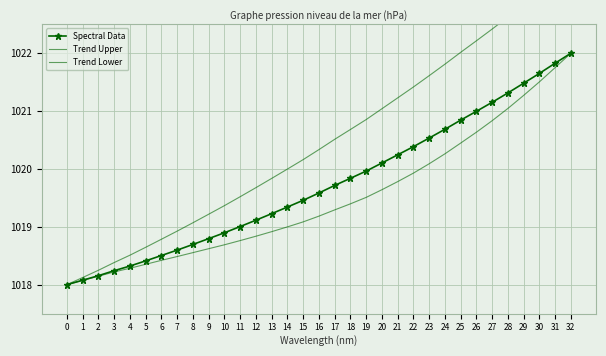

Reading right to left, extract all data points from this chart.

Spectral Data: 32=1022.0	31=1021.8	30=1021.7	29=1021.5	28=1021.3	27=1021.2	26=1021.0	25=1020.8	24=1020.7	23=1020.5	22=1020.4	21=1020.2	20=1020.1	19=1020.0	18=1019.8	17=1019.7	16=1019.6	15=1019.5	14=1019.3	13=1019.2	12=1019.1	11=1019.0	10=1018.9	9=1018.8	8=1018.7	7=1018.6	6=1018.5	5=1018.4	4=1018.3	3=1018.2	2=1018.2	1=1018.1	0=1018.0
Trend Upper: 32=1023.5	31=1023.3	30=1023.1	29=1022.8	28=1022.6	27=1022.4	26=1022.2	25=1022.0	24=1021.8	23=1021.6	22=1021.4	21=1021.2	20=1021.0	19=1020.9	18=1020.7	17=1020.5	16=1020.3	15=1020.2	14=1020.0	13=1019.8	12=1019.7	11=1019.5	10=1019.4	9=1019.2	8=1019.1	7=1018.9	6=1018.8	5=1018.6	4=1018.5	3=1018.4	2=1018.2	1=1018.1	0=1018.0
Trend Lower: 32=1022.0	31=1021.8	30=1021.5	29=1021.3	28=1021.0	27=1020.8	26=1020.6	25=1020.4	24=1020.3	23=1020.1	22=1019.9	21=1019.8	20=1019.6	19=1019.5	18=1019.4	17=1019.3	16=1019.2	15=1019.1	14=1019.0	13=1018.9	12=1018.8	11=1018.8	10=1018.7	9=1018.6	8=1018.6	7=1018.5	6=1018.4	5=1018.4	4=1018.3	3=1018.2	2=1018.1	1=1018.1	0=1018.0